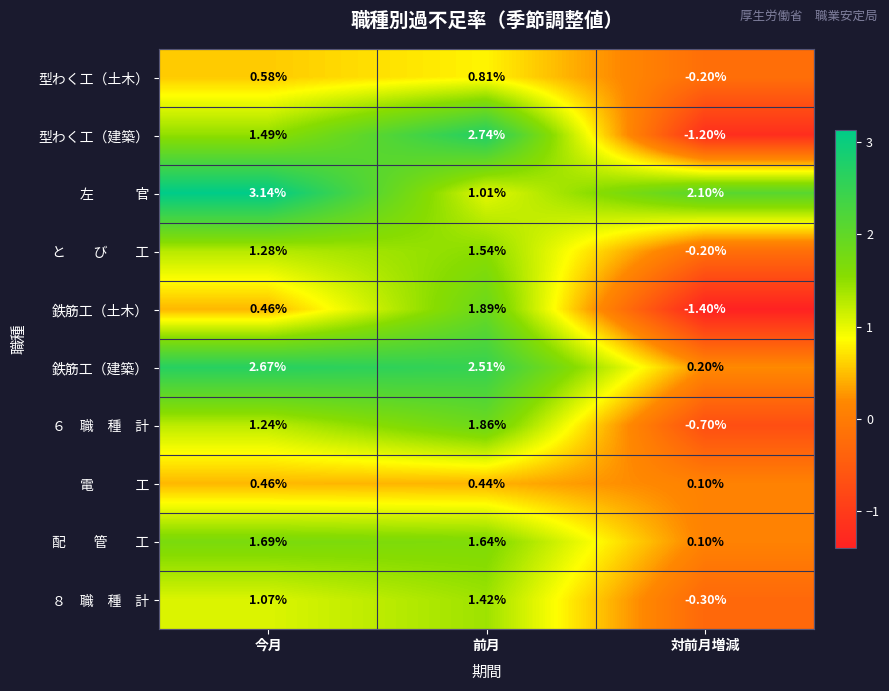

Which series has the widest spread of values?

型わく工（建築）